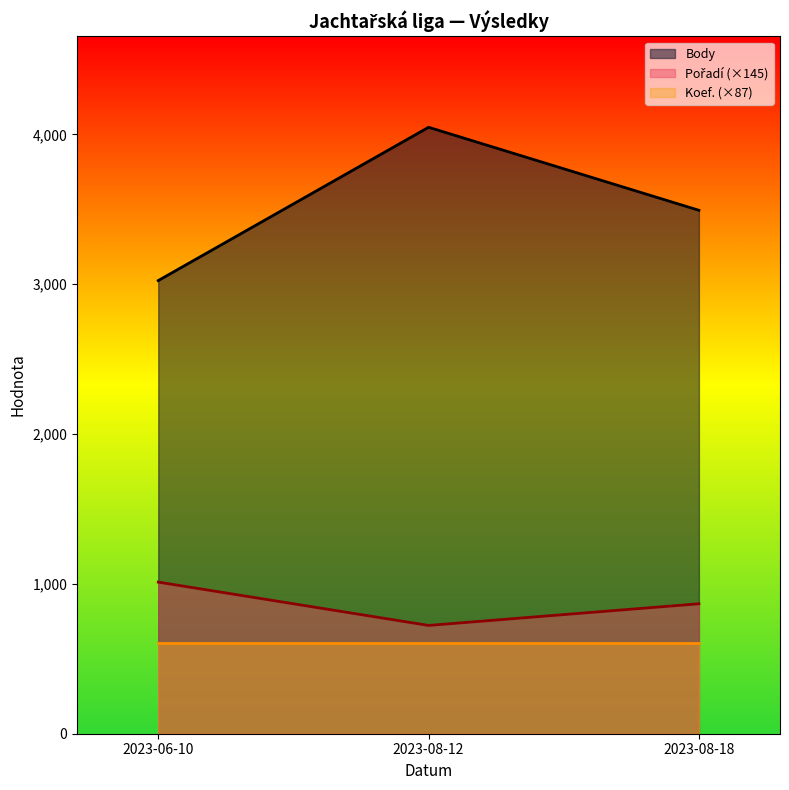

List the labels in order of Body value, largest first.

2023-08-12, 2023-08-18, 2023-06-10